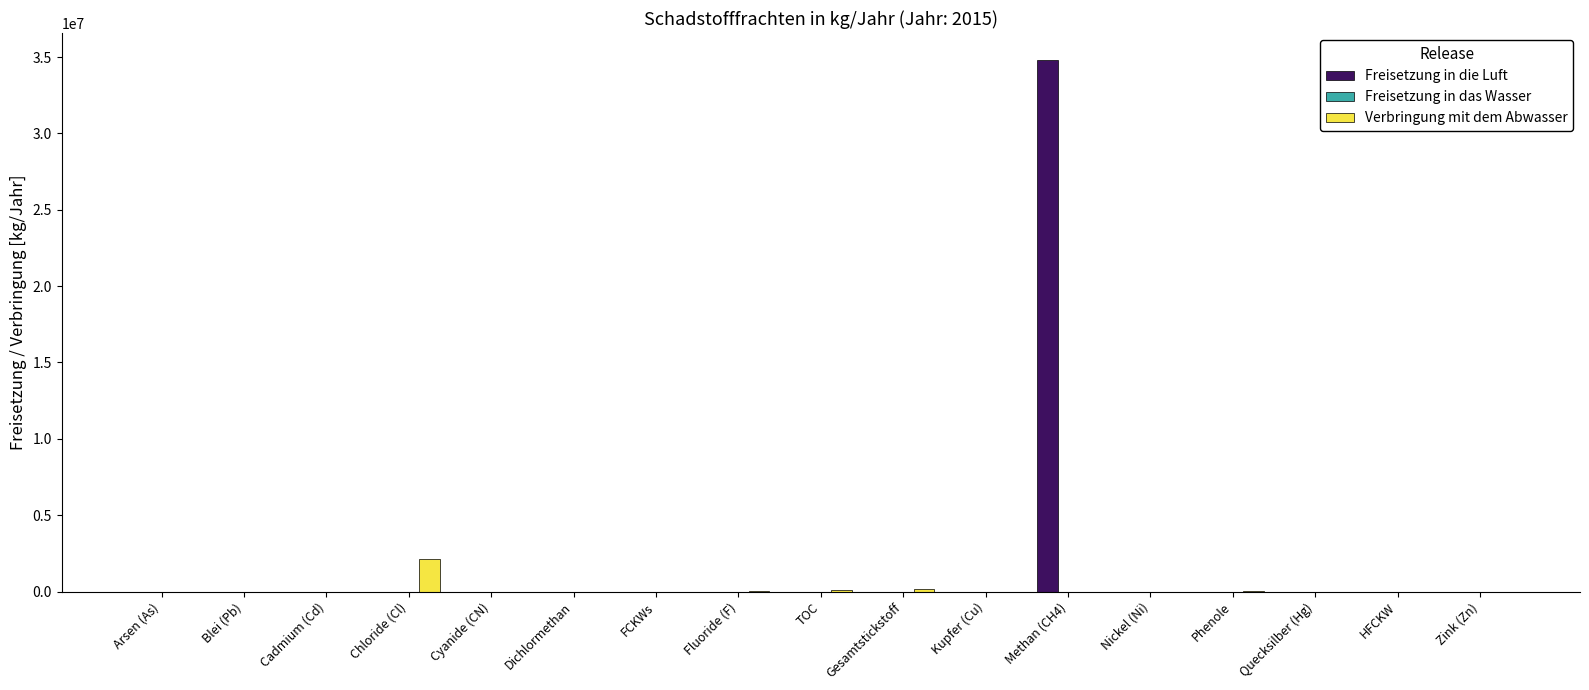

What is the greatest value displayed?

34829000